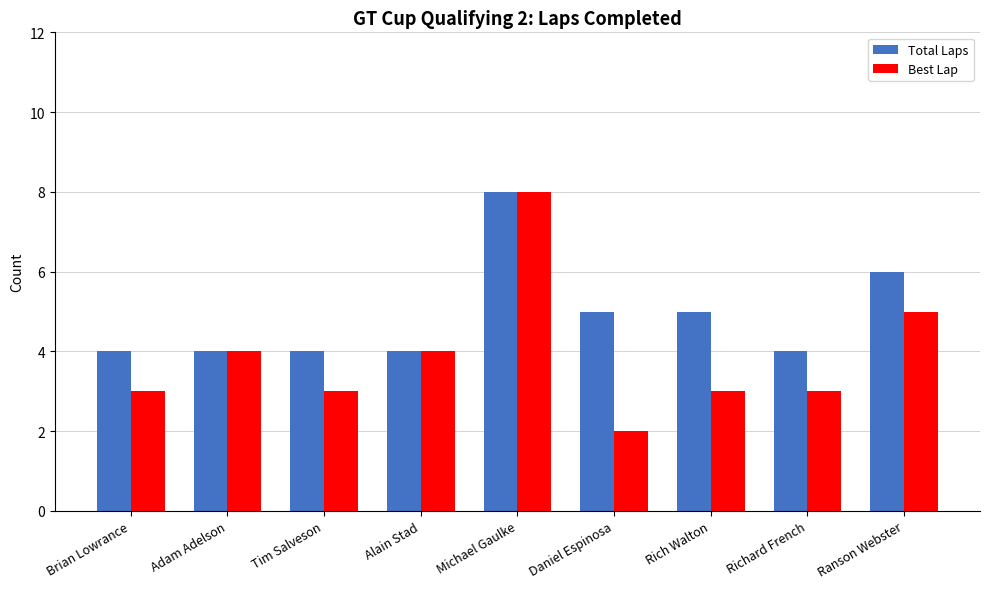

Which series has the largest range (max minus min)?

Best Lap